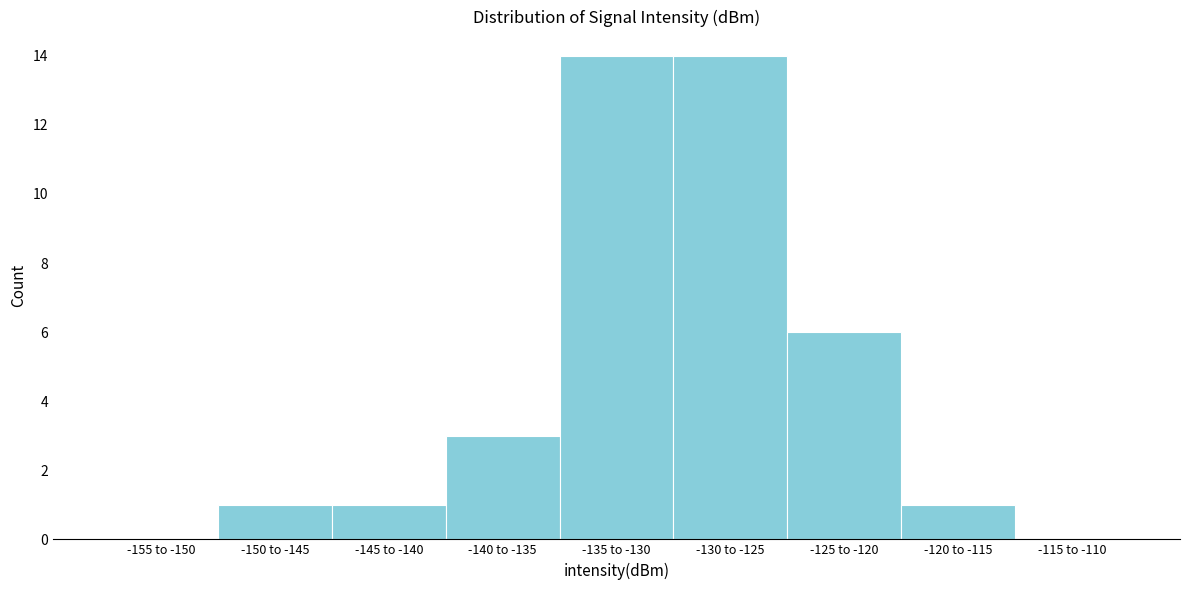

Reading left to right, transcribe all the data shown in this chart.

-155 to -150=0	-150 to -145=1	-145 to -140=1	-140 to -135=3	-135 to -130=14	-130 to -125=14	-125 to -120=6	-120 to -115=1	-115 to -110=0